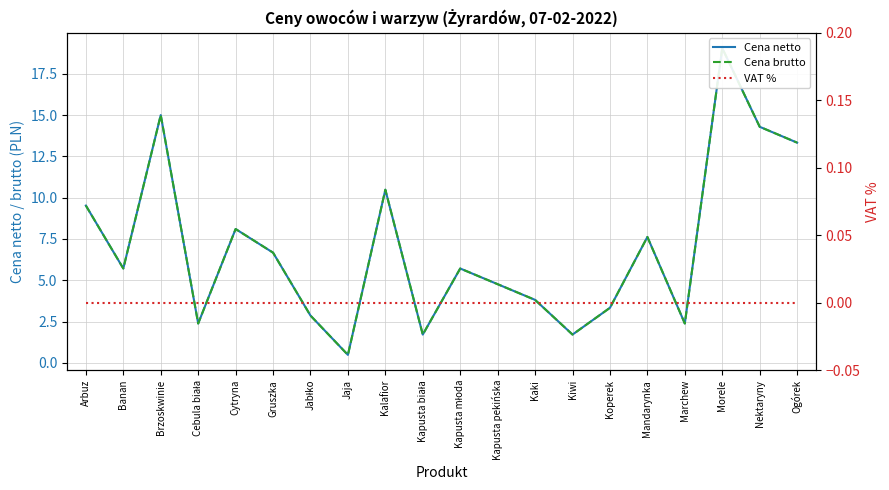

What is the label of the 20th point from the left?

Ogórek